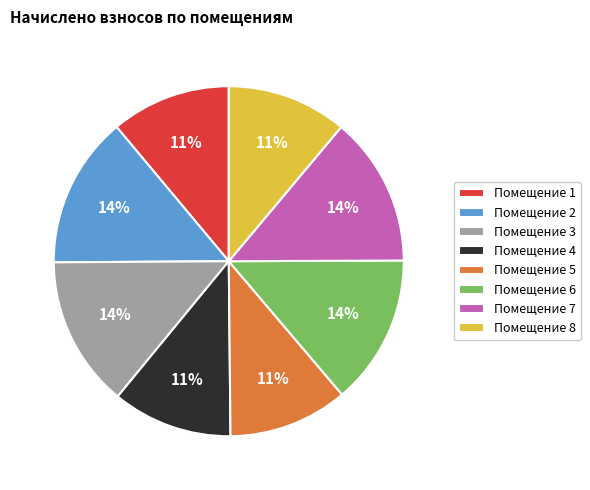

True or false: Помещение 2 accounts for 14% of the total.

True